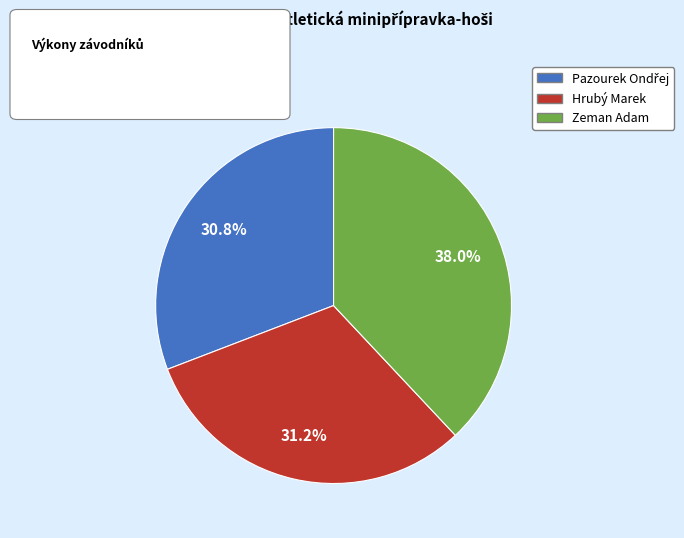

Do Hrubý Marek and Zeman Adam together represent more than half of the pie?

Yes